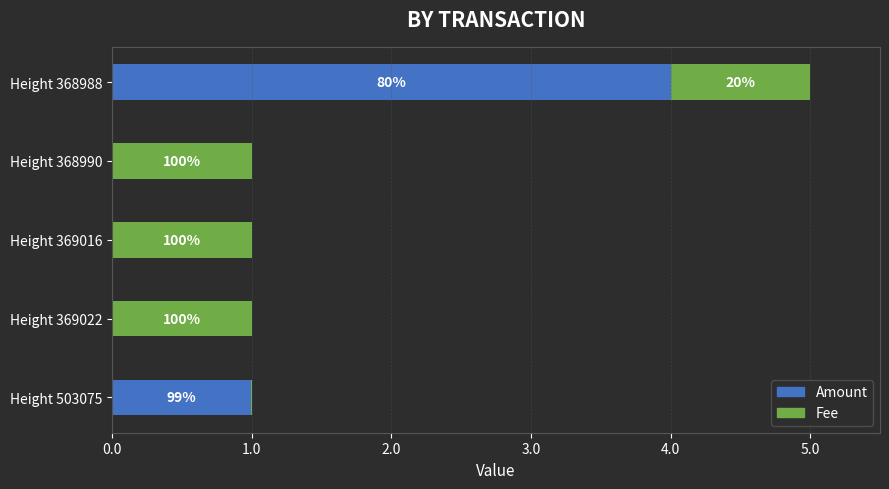

What are all the series names shown in the legend?

Amount, Fee